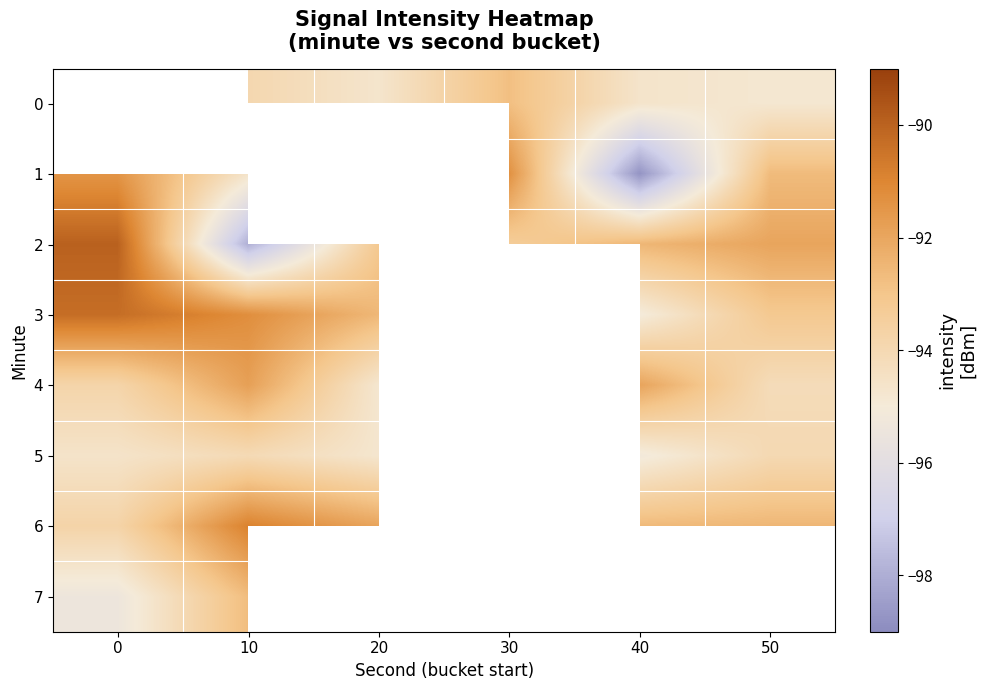

How many series are shown in this chart?

8